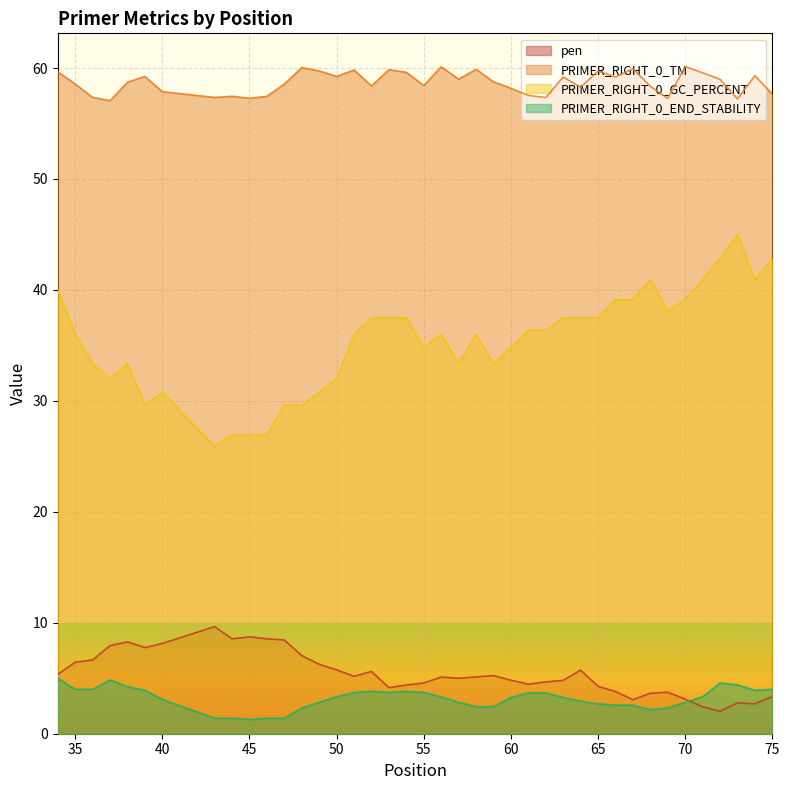

Rank the series at 45 from lowest to highest value.

PRIMER_RIGHT_0_END_STABILITY, pen, PRIMER_RIGHT_0_GC_PERCENT, PRIMER_RIGHT_0_TM